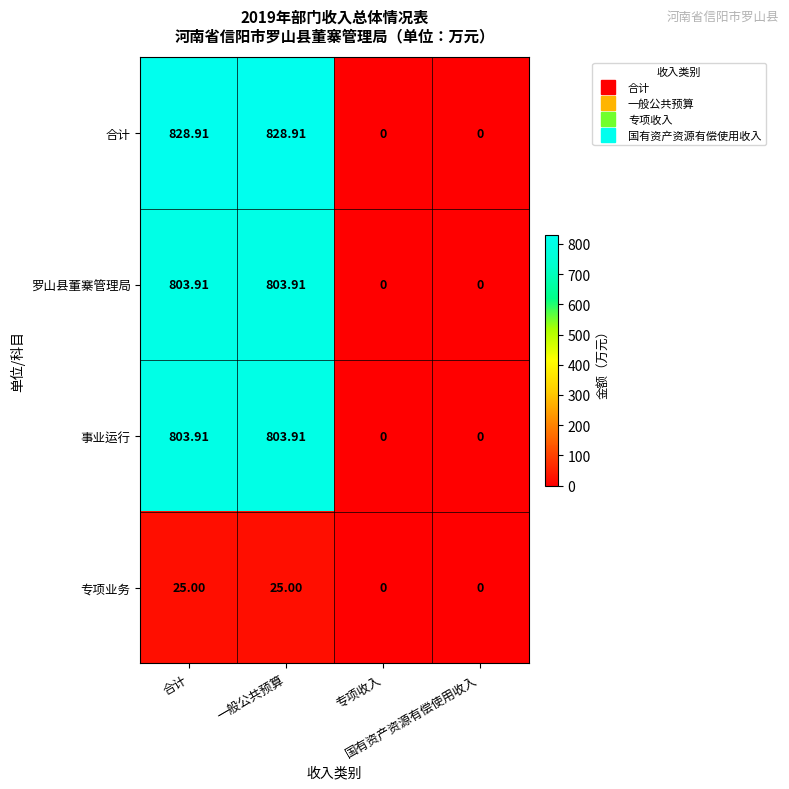

Which series changed the most between 一般公共预算 and 国有资产资源有偿使用收入?

合计